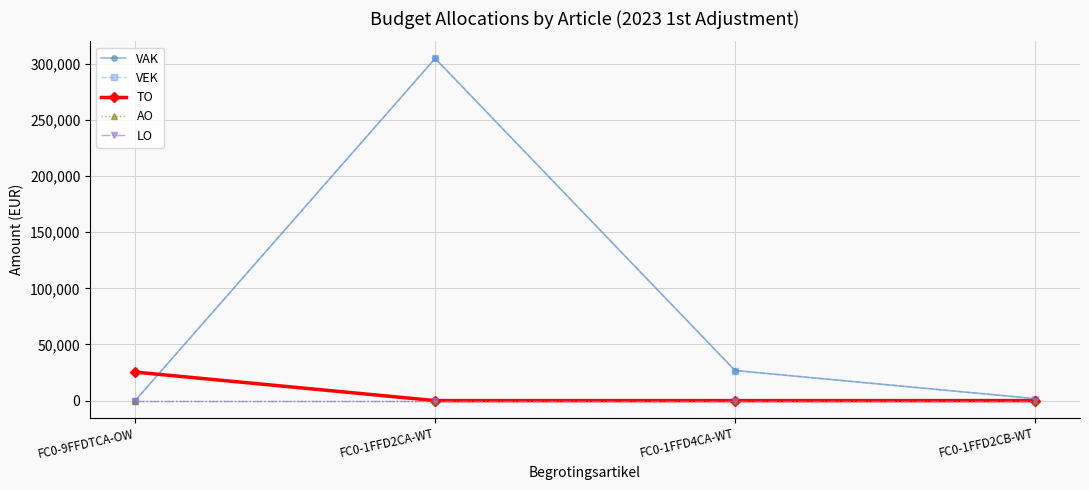

Reading left to right, what are all the values shown in this chart?

VAK: FC0-9FFDTCA-OW=0	FC0-1FFD2CA-WT=304740	FC0-1FFD4CA-WT=26799	FC0-1FFD2CB-WT=1761
VEK: FC0-9FFDTCA-OW=0	FC0-1FFD2CA-WT=304740	FC0-1FFD4CA-WT=26799	FC0-1FFD2CB-WT=1761
TO: FC0-9FFDTCA-OW=25380	FC0-1FFD2CA-WT=0	FC0-1FFD4CA-WT=0	FC0-1FFD2CB-WT=0
AO: FC0-9FFDTCA-OW=0	FC0-1FFD2CA-WT=0	FC0-1FFD4CA-WT=0	FC0-1FFD2CB-WT=0
LO: FC0-9FFDTCA-OW=0	FC0-1FFD2CA-WT=0	FC0-1FFD4CA-WT=0	FC0-1FFD2CB-WT=0